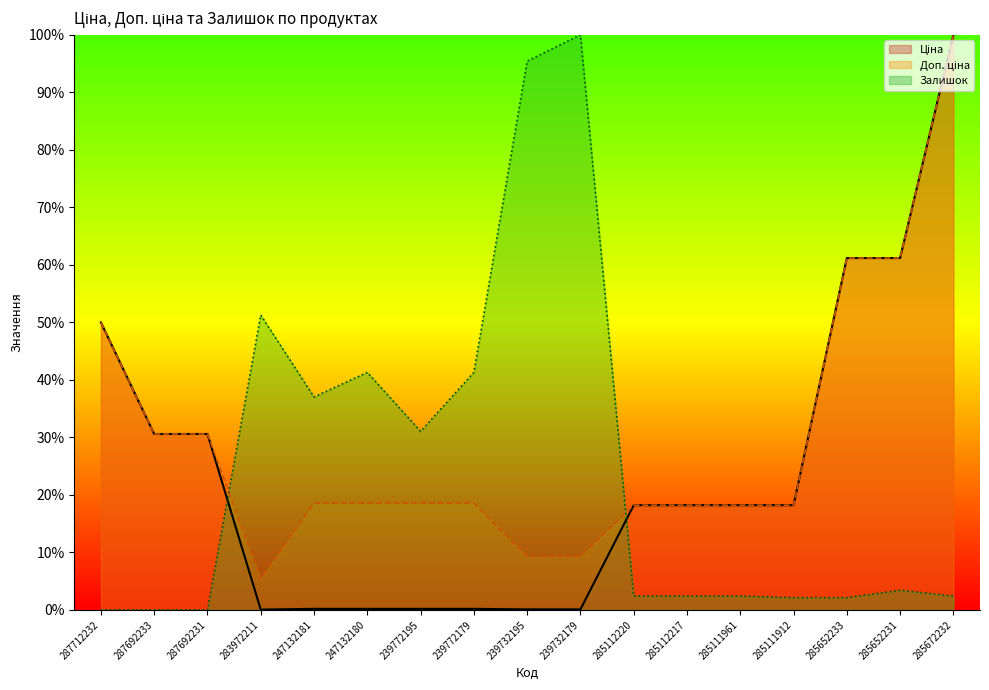

Reading left to right, extract all data points from this chart.

Ціна: 0.5	0.3	0.3	0.0	0.0	0.0	0.0	0.0	0.0	0.0	0.2	0.2	0.2	0.2	0.6	0.6	1.0
Доп. ціна: 0.5	0.3	0.3	0.1	0.2	0.2	0.2	0.2	0.1	0.1	0.2	0.2	0.2	0.2	0.6	0.6	1.0
Залишок: 0.0	0.0	0.0	0.5	0.4	0.4	0.3	0.4	1.0	1.0	0.0	0.0	0.0	0.0	0.0	0.0	0.0